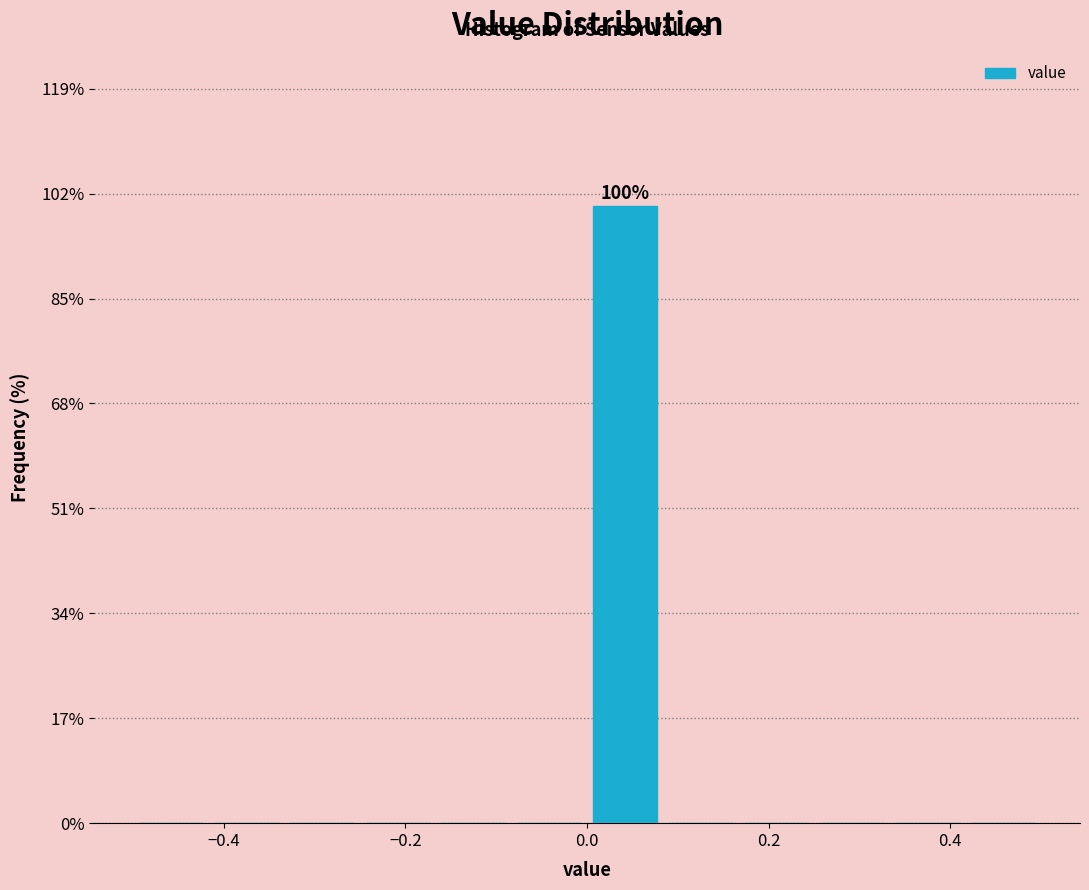

Over which range of the x-axis is the bar tallest?

0.00 to 0.08